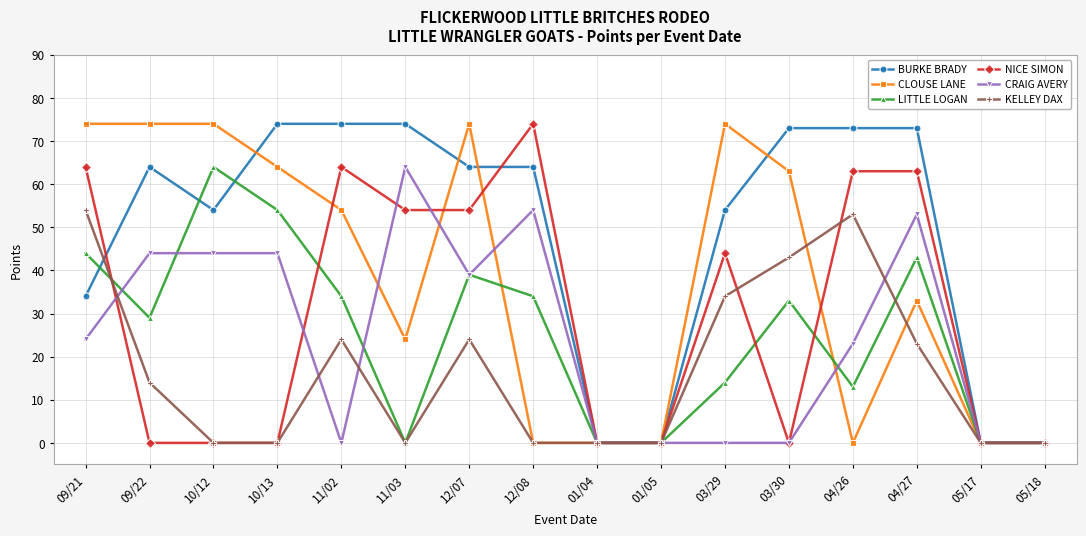

Reading right to left, extract all data points from this chart.

BURKE BRADY: 05/18=0	05/17=0	04/27=73	04/26=73	03/30=73	03/29=54	01/05=0	01/04=0	12/08=64	12/07=64	11/03=74	11/02=74	10/13=74	10/12=54	09/22=64	09/21=34
CLOUSE LANE: 05/18=0	05/17=0	04/27=33	04/26=0	03/30=63	03/29=74	01/05=0	01/04=0	12/08=0	12/07=74	11/03=24	11/02=54	10/13=64	10/12=74	09/22=74	09/21=74
LITTLE LOGAN: 05/18=0	05/17=0	04/27=43	04/26=13	03/30=33	03/29=14	01/05=0	01/04=0	12/08=34	12/07=39	11/03=0	11/02=34	10/13=54	10/12=64	09/22=29	09/21=44
NICE SIMON: 05/18=0	05/17=0	04/27=63	04/26=63	03/30=0	03/29=44	01/05=0	01/04=0	12/08=74	12/07=54	11/03=54	11/02=64	10/13=0	10/12=0	09/22=0	09/21=64
CRAIG AVERY: 05/18=0	05/17=0	04/27=53	04/26=23	03/30=0	03/29=0	01/05=0	01/04=0	12/08=54	12/07=39	11/03=64	11/02=0	10/13=44	10/12=44	09/22=44	09/21=24
KELLEY DAX: 05/18=0	05/17=0	04/27=23	04/26=53	03/30=43	03/29=34	01/05=0	01/04=0	12/08=0	12/07=24	11/03=0	11/02=24	10/13=0	10/12=0	09/22=14	09/21=54